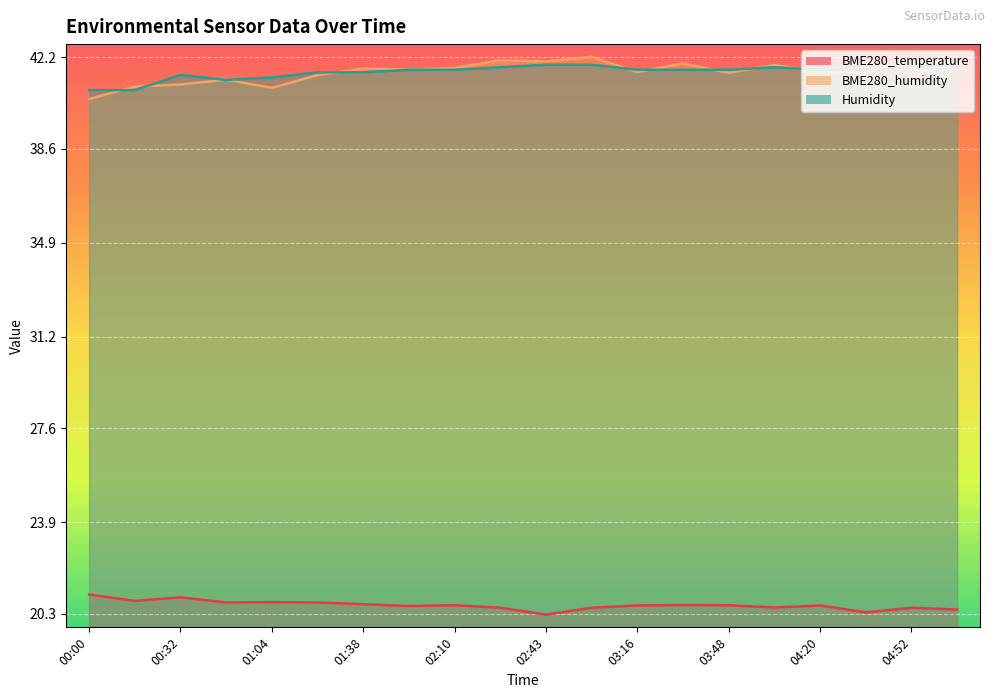

What is the difference between the maximum and minimum values in the BME280_temperature series?

0.8